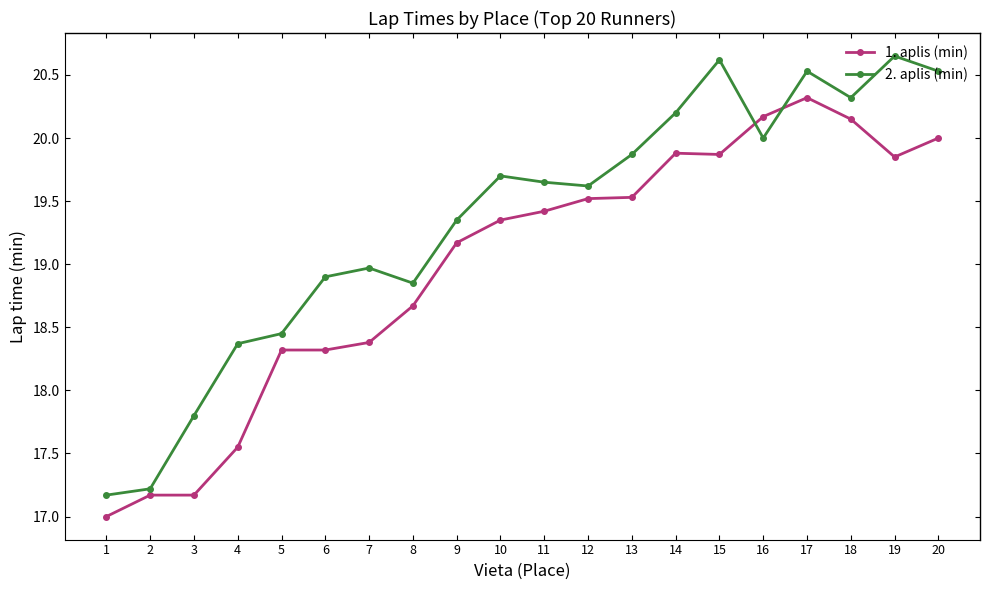

What value does the 1. aplis (min) series have at 3?

17.2